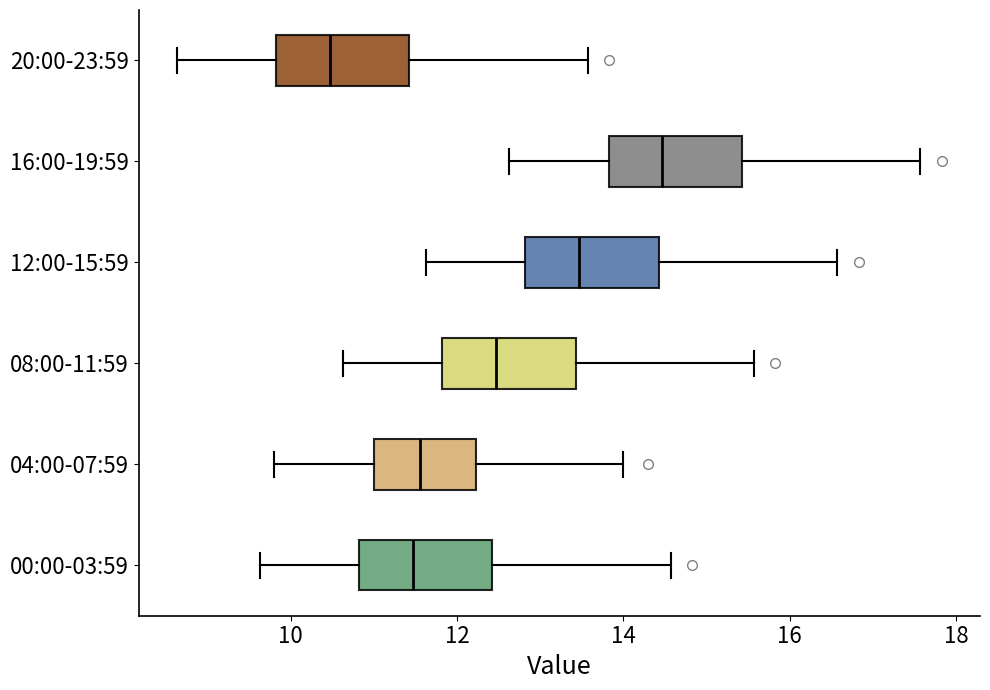

Which box's median line is the furthest to the left?

20:00-23:59